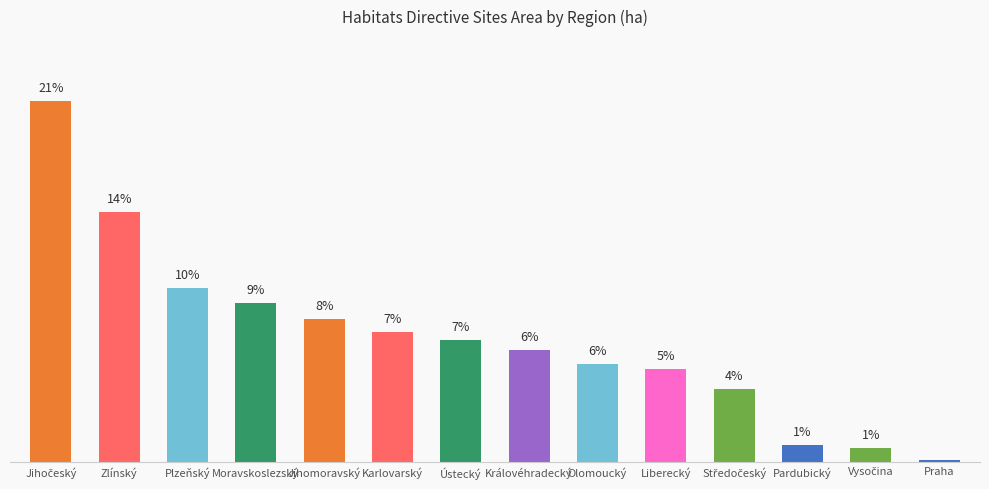

Which has a higher value, Moravskoslezský or Vysočina?

Moravskoslezský